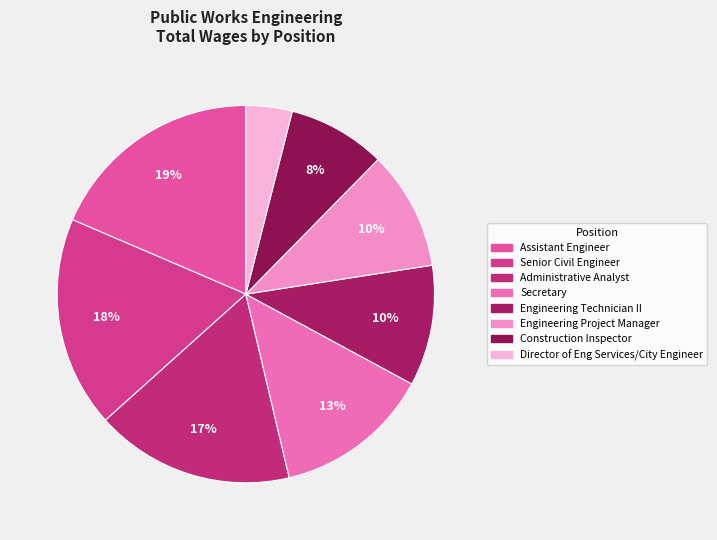

How much of the chart is everything except Assistant Engineer?

81.5%